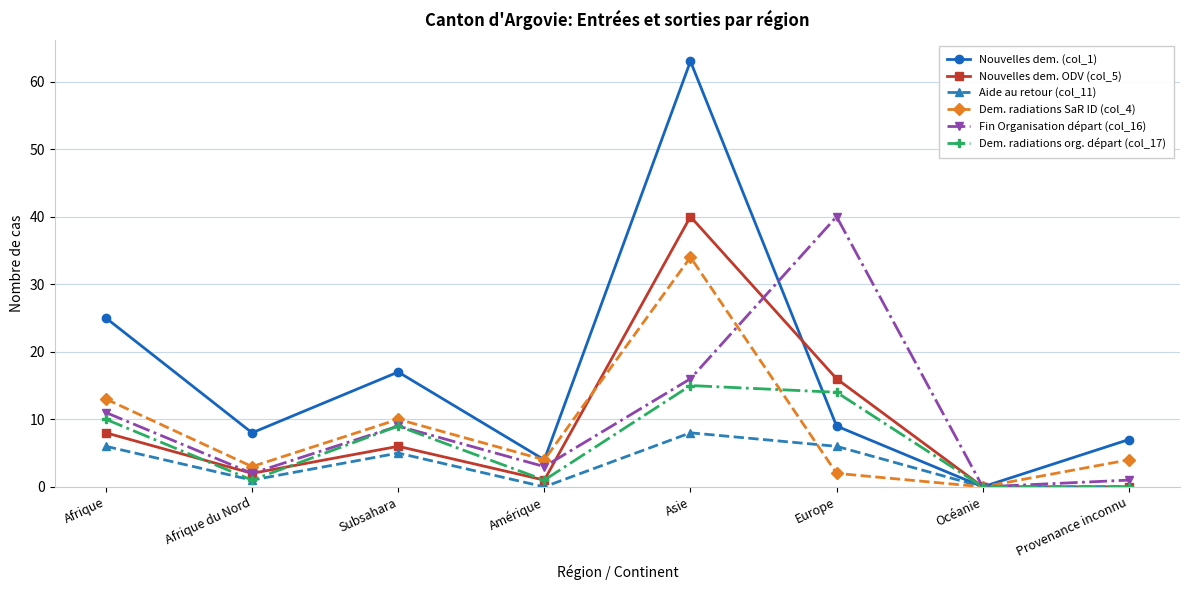

Which series has the widest spread of values?

Nouvelles dem. (col_1)